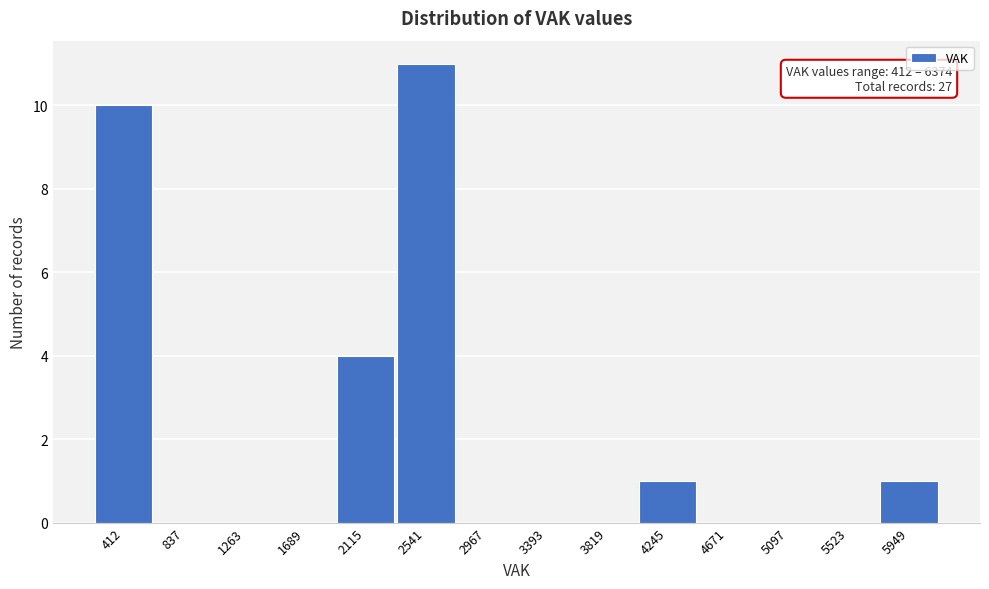

Reading left to right, list all the values displayed in this chart.

412=10	837=0	1263=0	1689=0	2115=4	2541=11	2967=0	3393=0	3819=0	4245=1	4671=0	5097=0	5523=0	5949=1